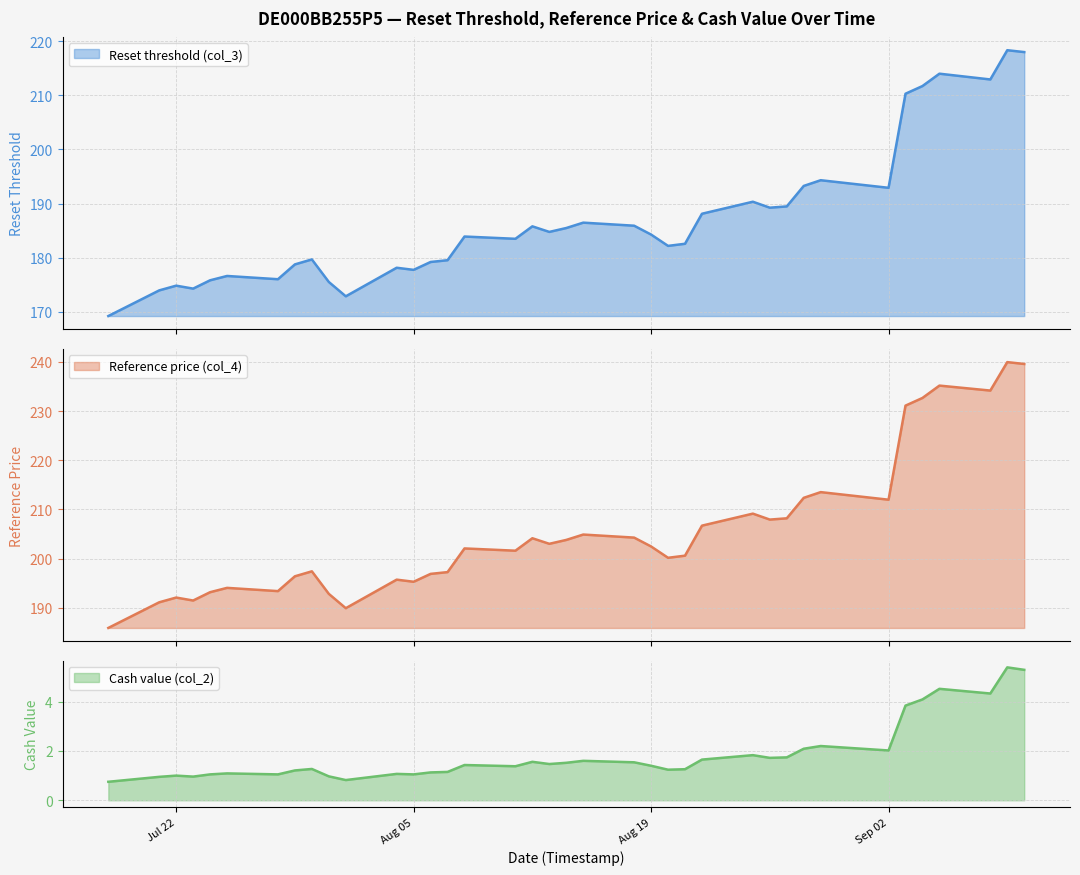

At which category is the sum across all series the highest?

2025-09-09